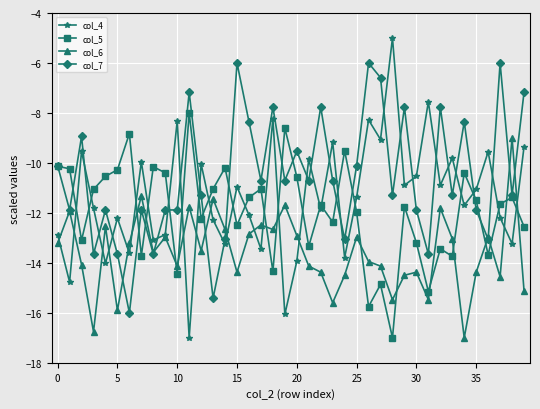

List the series in order of their overall mean, highest first.

col_7, col_4, col_5, col_6